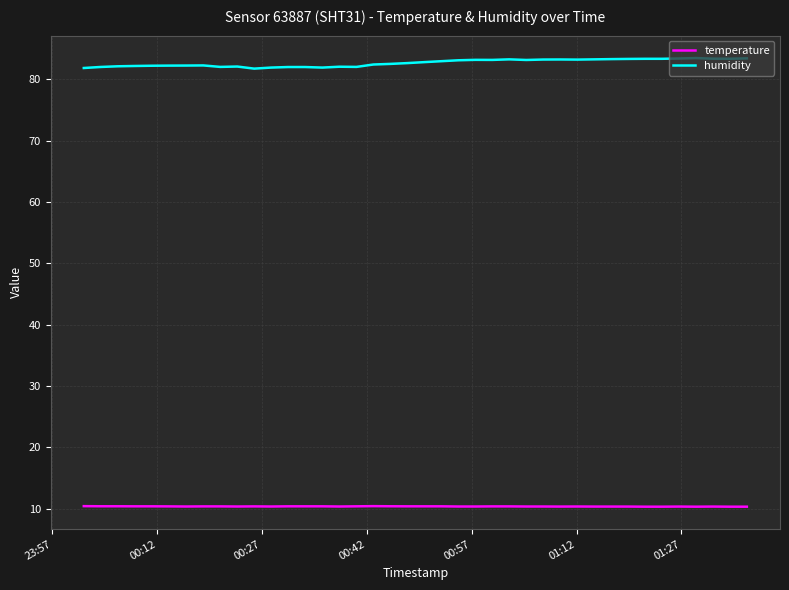

True or false: temperature and humidity cross at least once.

False